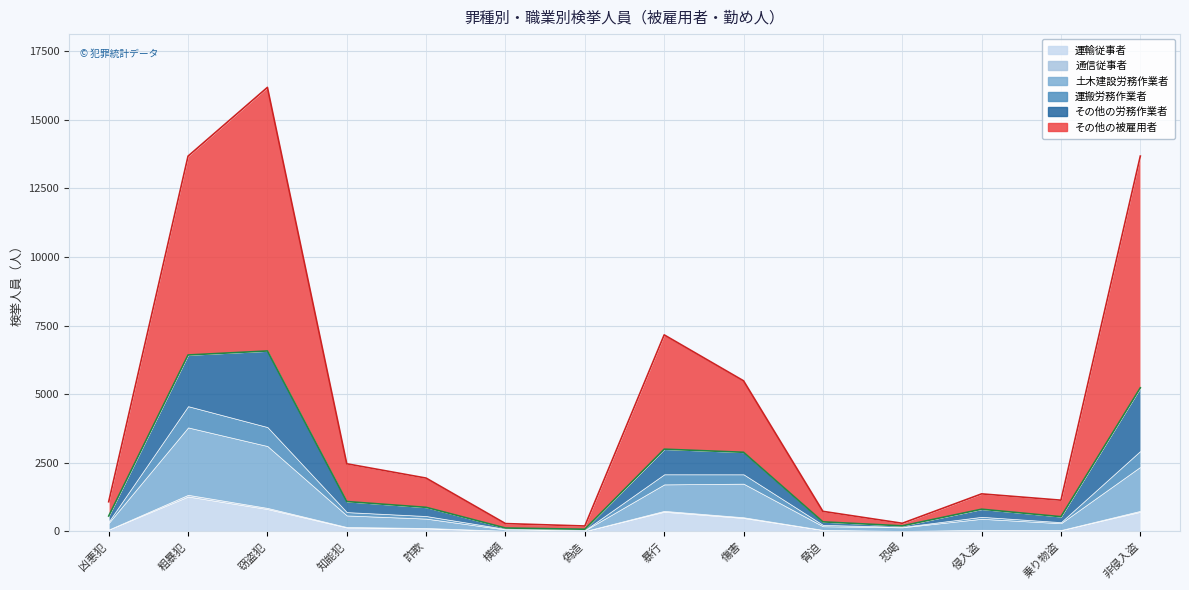

Where does the 運搬労務作業者 series first go above 94?

粗暴犯